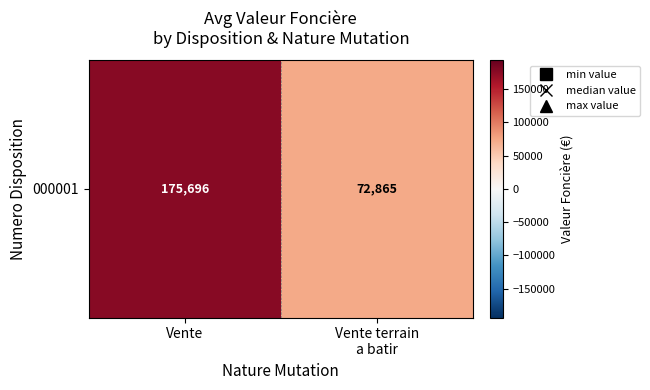

Reading right to left, extract all data points from this chart.

72864.8	175696.4